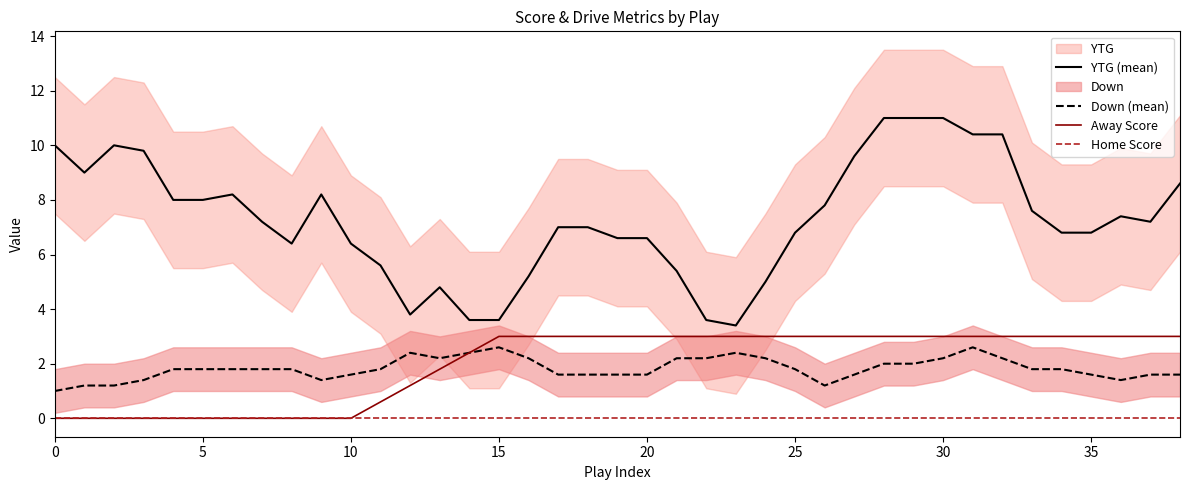

True or false: Away Score has more than 0 points higher than both neighbors.

False